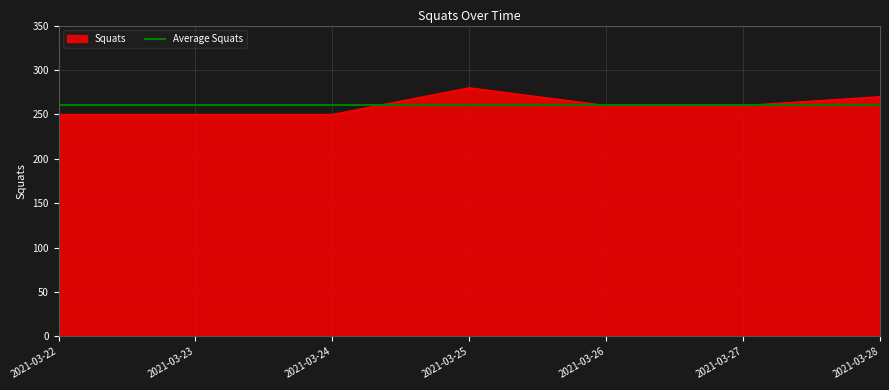

How many lines are shown in the chart?

2